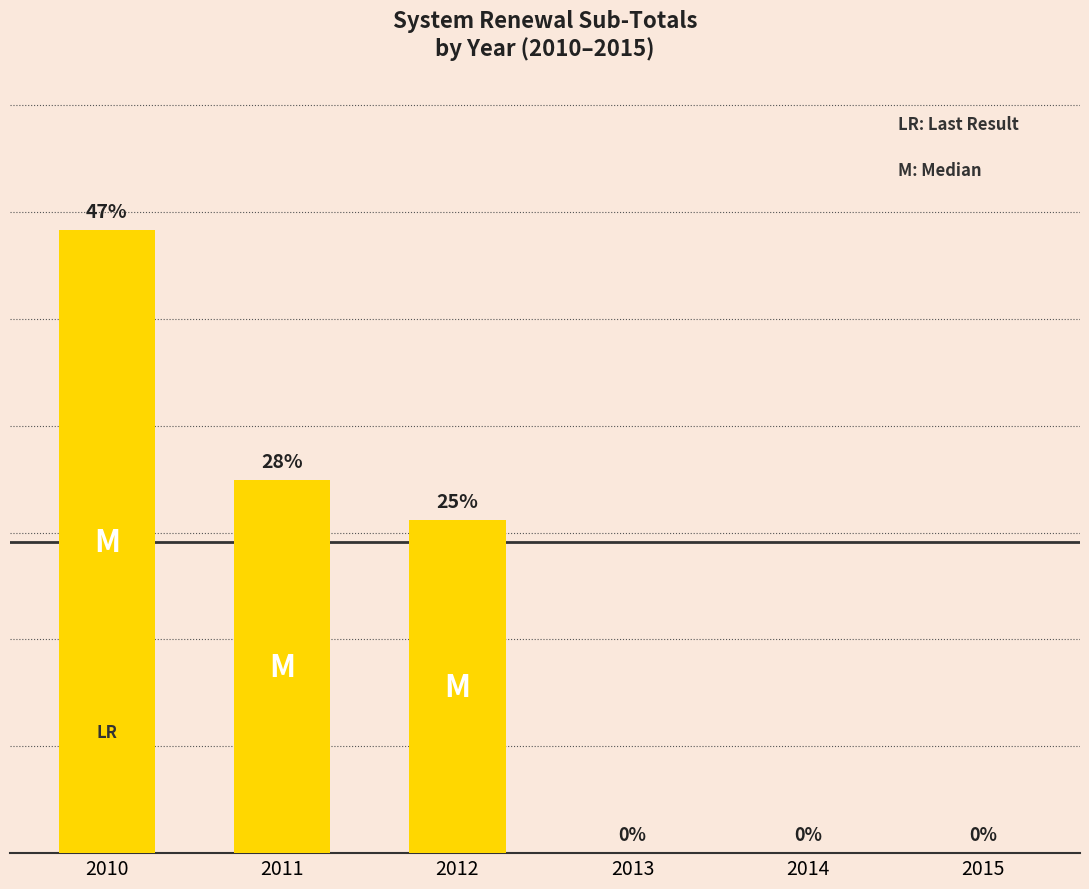

Reading left to right, extract all data points from this chart.

513921	307425	274460	0	0	0